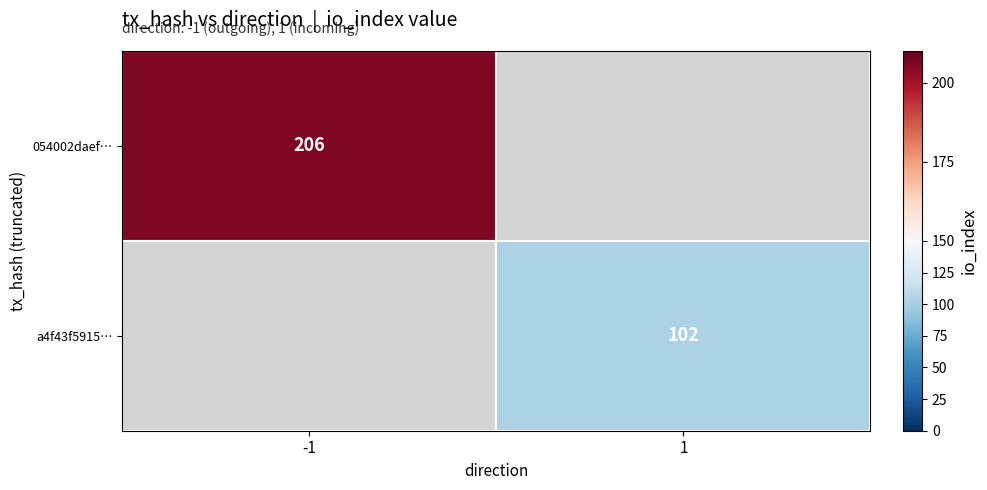

How many series are shown in this chart?

2